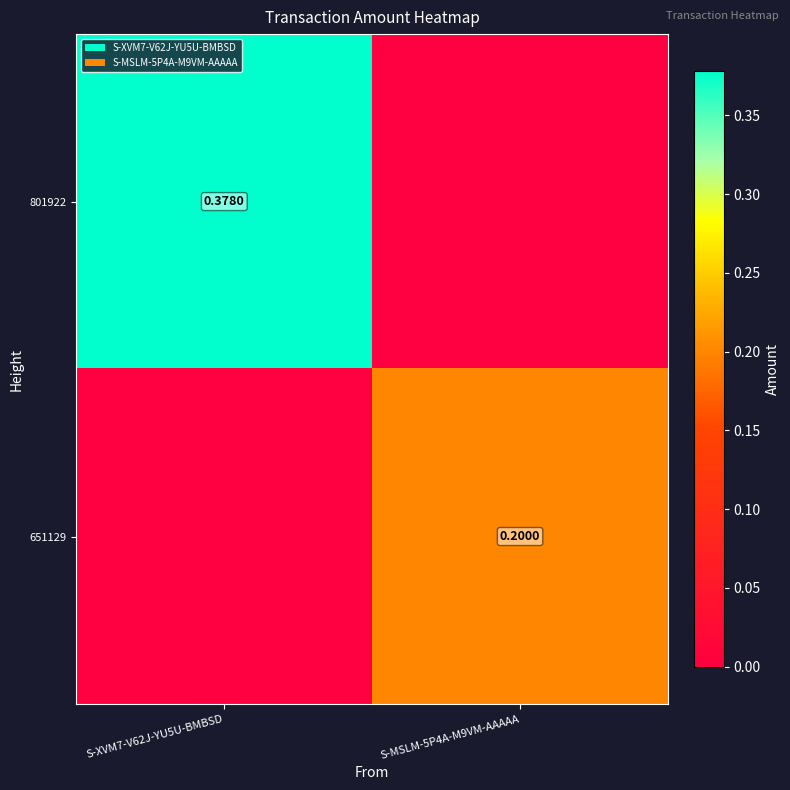

What value does the 801922 series have at S-XVM7-V62J-YU5U-BMBSD?

0.4